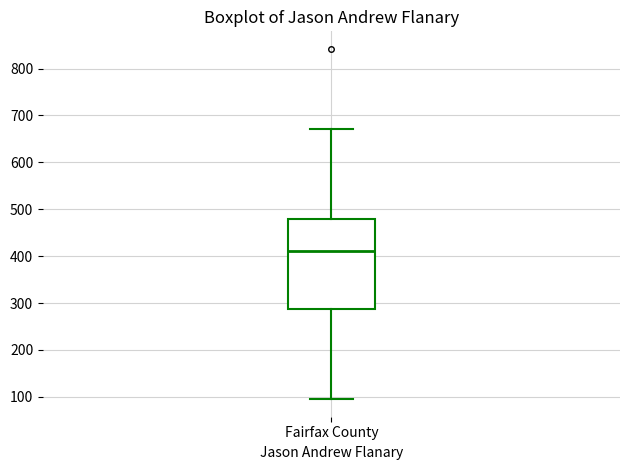

Where does the median line of the box for Fairfax County sit on the y-axis? The values are not printed on the chart, so give them approximately, as read against the axis.

410